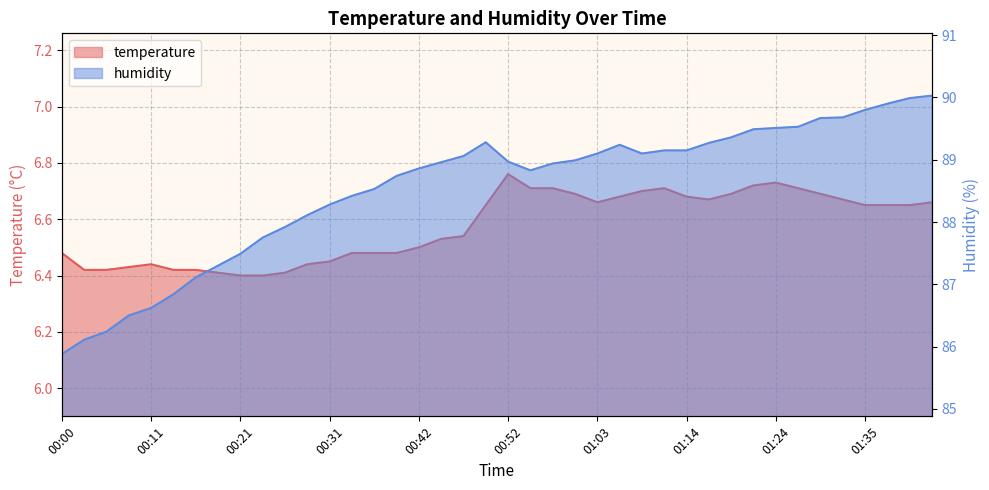

True or false: humidity and temperature cross at least once.

False